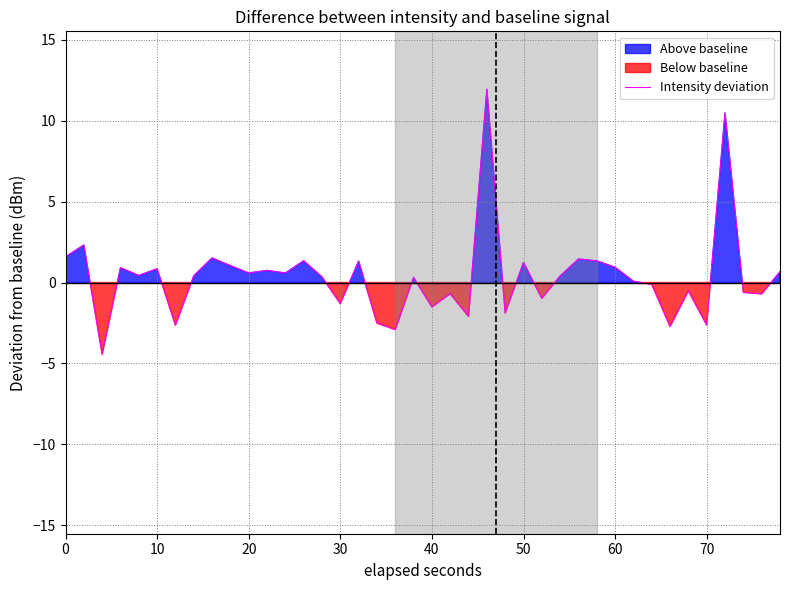

Does the chart have visible grid lines?

Yes